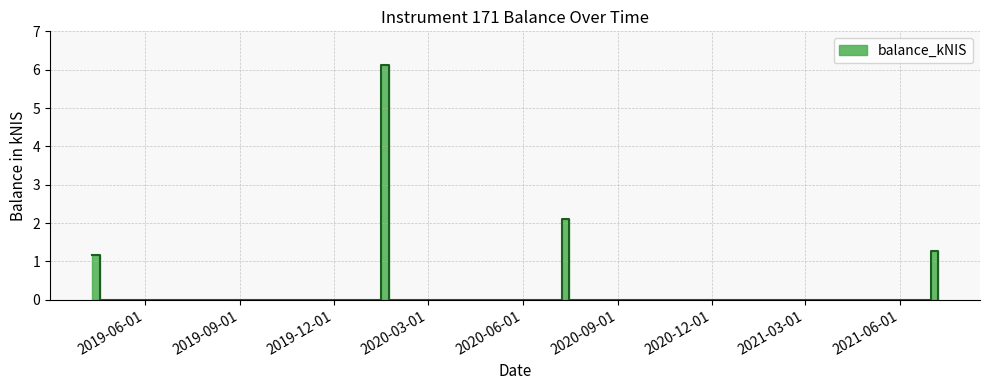

What is the sum of all values?

10.7